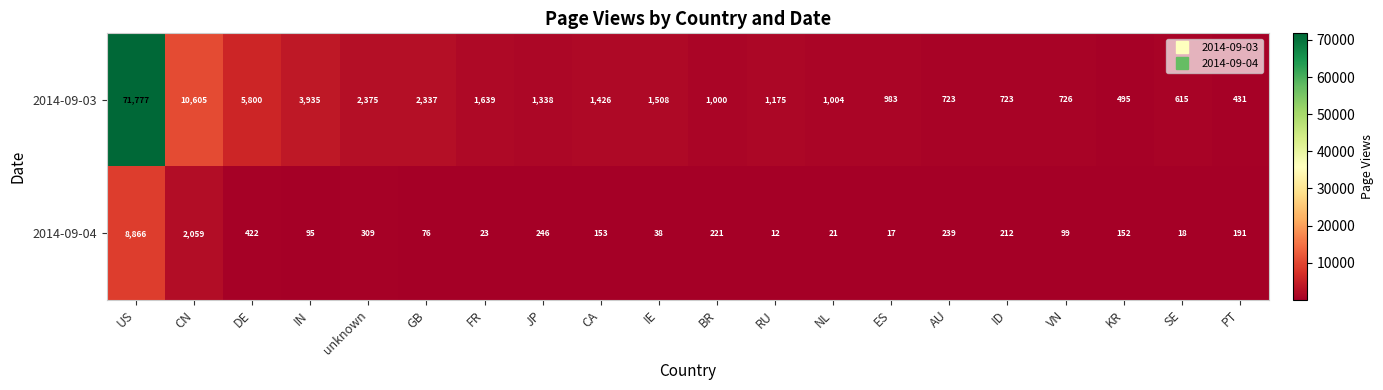

Where does the 2014-09-04 series first go above 153?

US